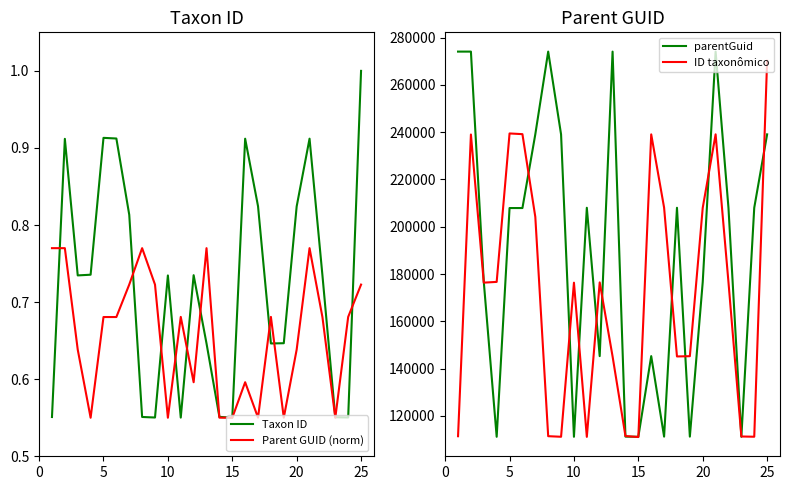

Which series has the largest total across all categories?

parentGuid